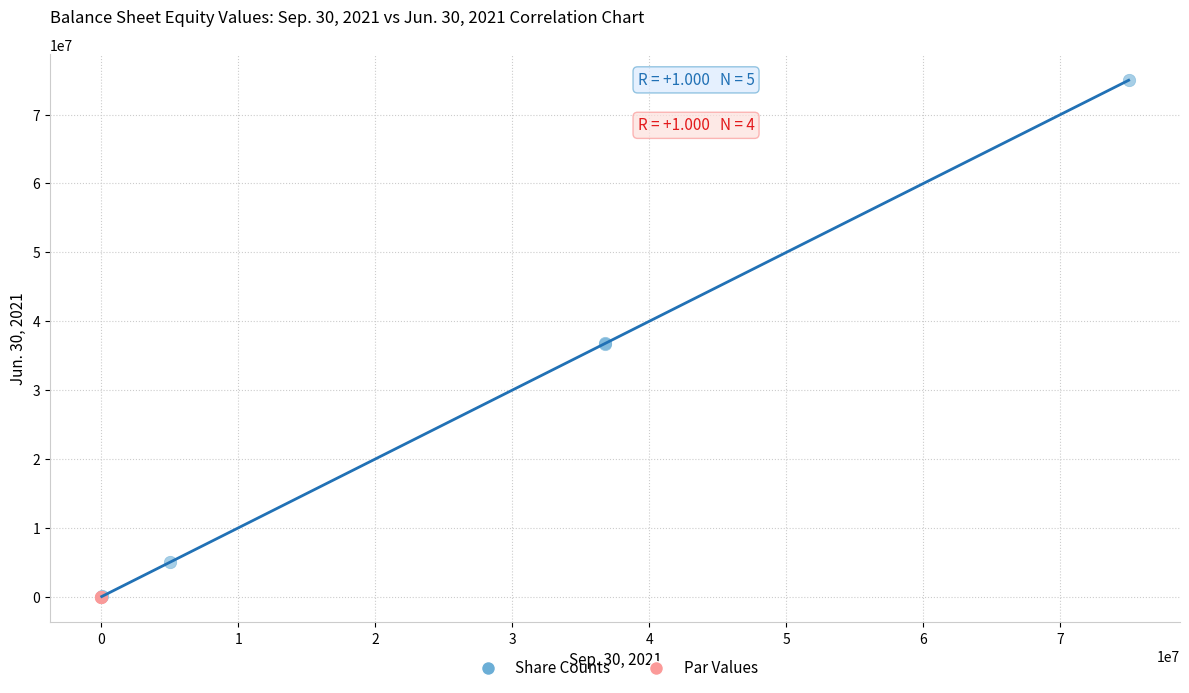

Which series has the largest Y range (max minus min)?

Share Counts